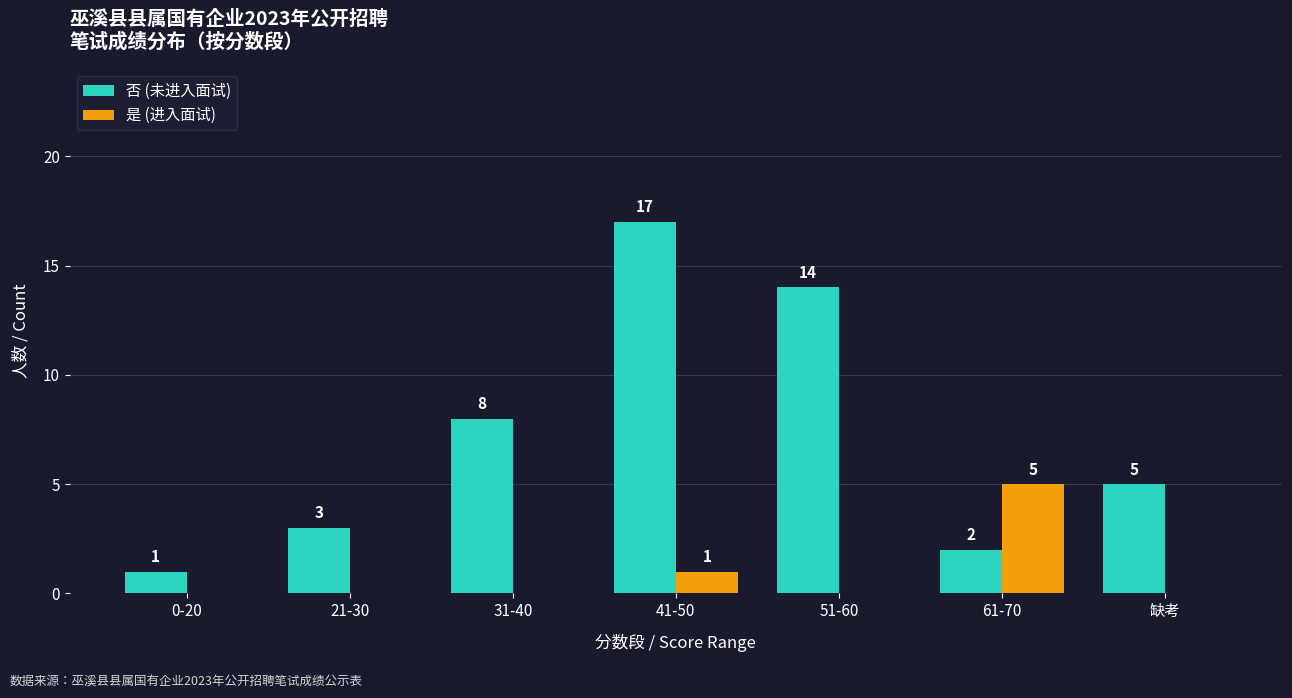

What is the total value across all series at 61-70?

7